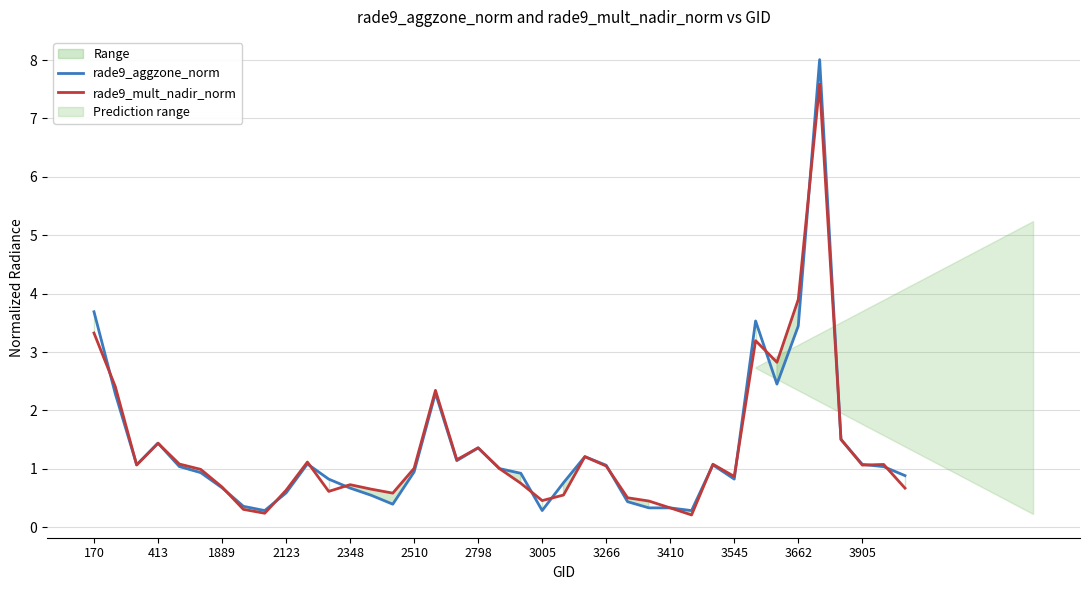

What is the minimum value for rade9_mult_nadir_norm?

0.2